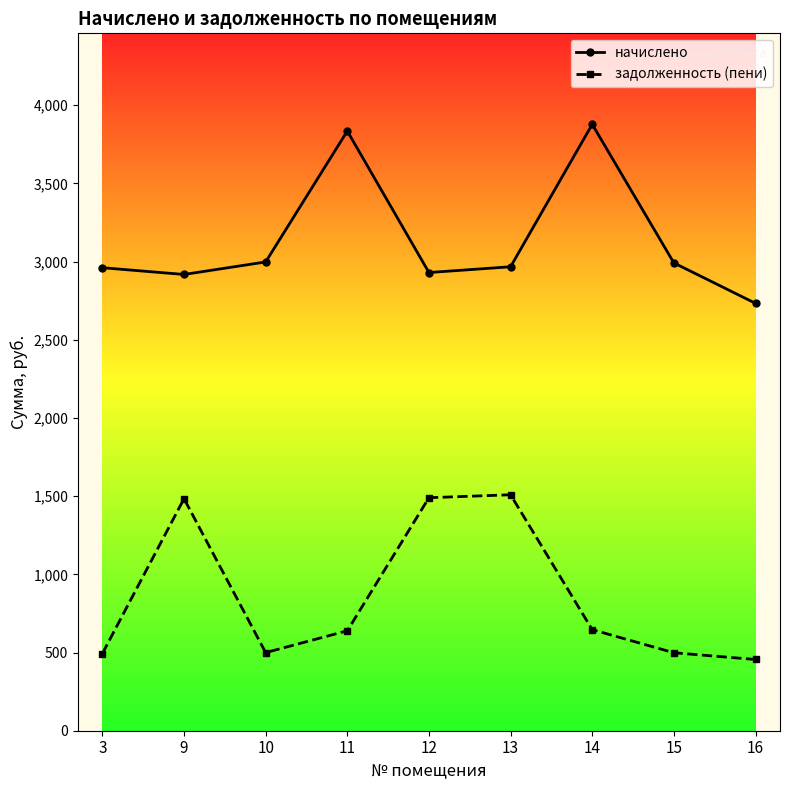

True or false: задолженность (пени) and начислено intersect in this chart.

False